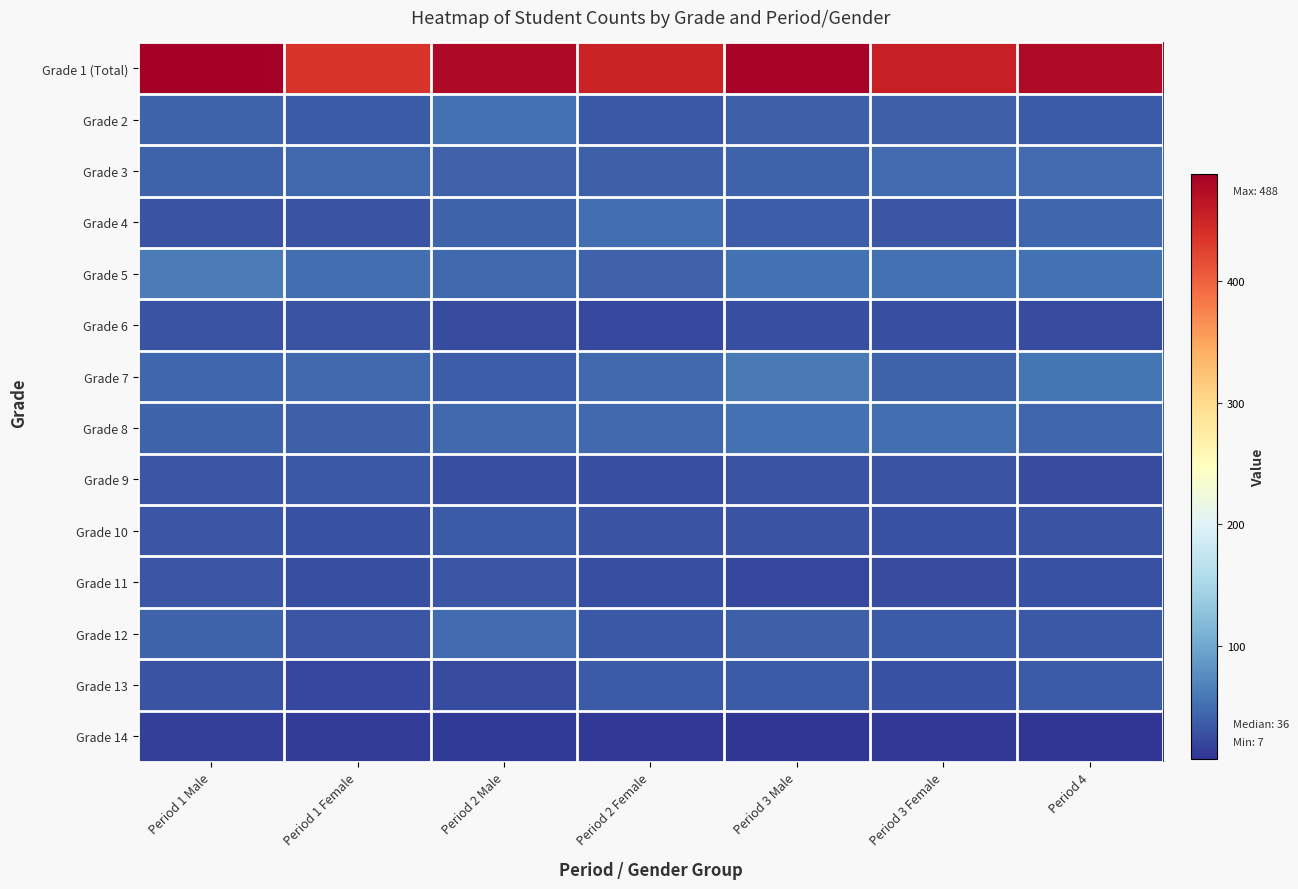

Which series has the largest total across all categories?

Grade 1 (Total)